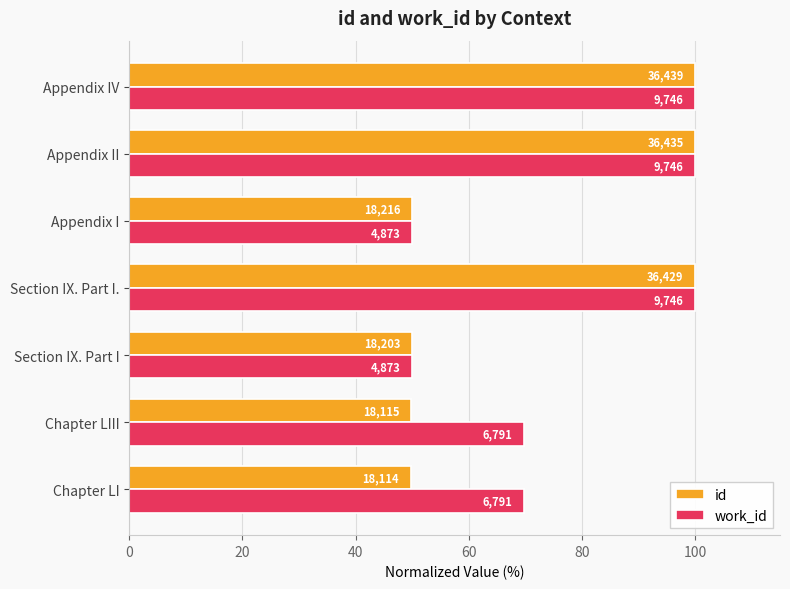

How many groups of bars are there?

7